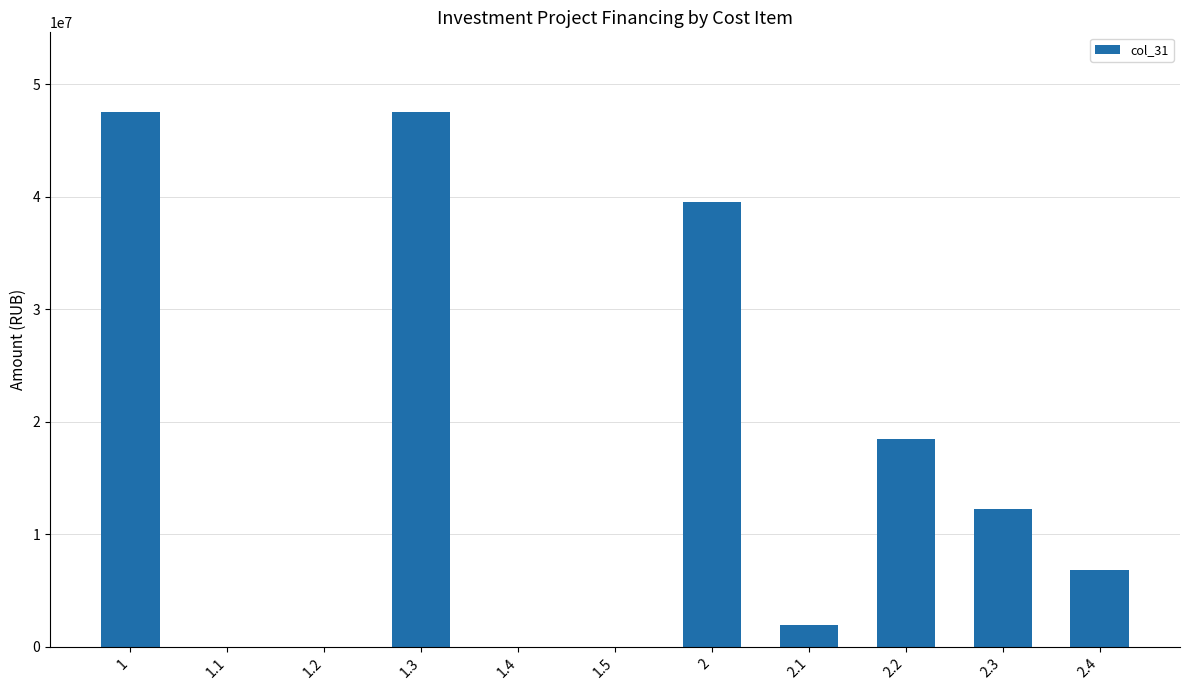

What is the change in value from 2.3 to 2.4?

-5436507